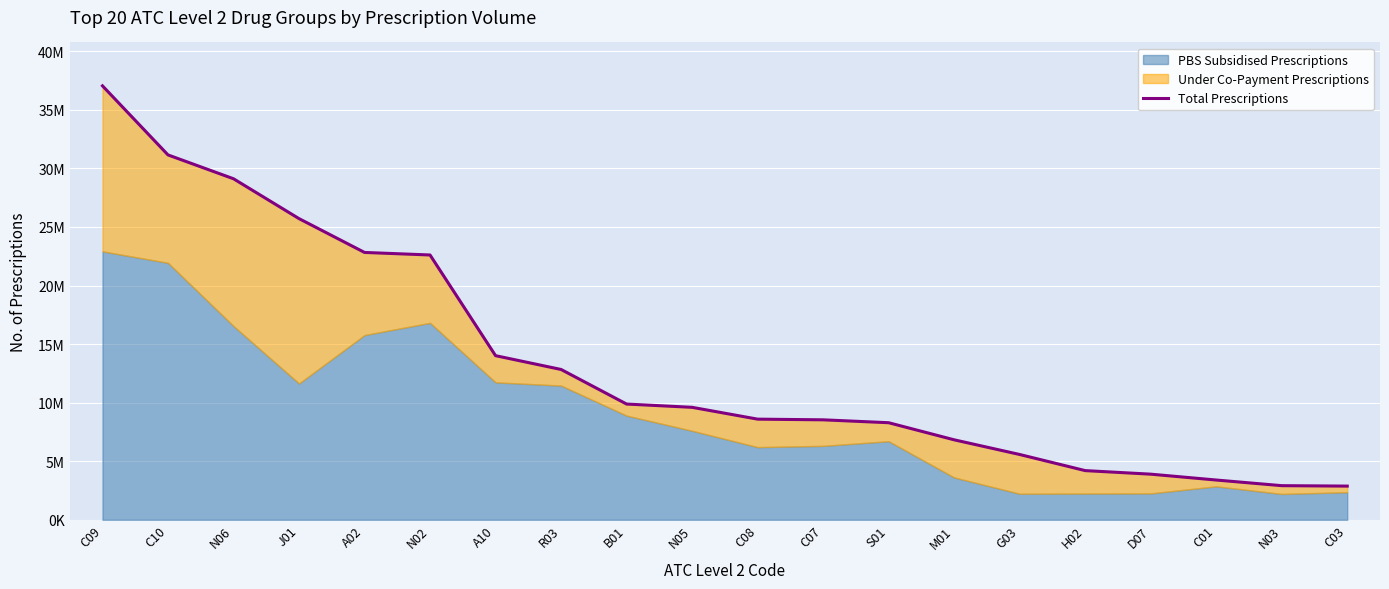

What is the label of the 10th point from the left?

N05